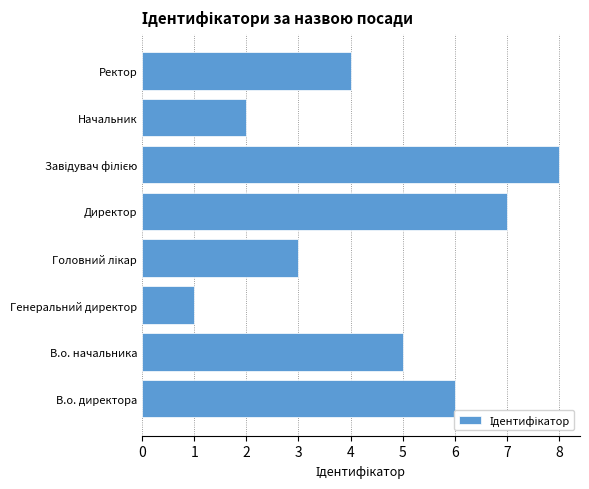

What is the difference between the maximum and minimum values?

7